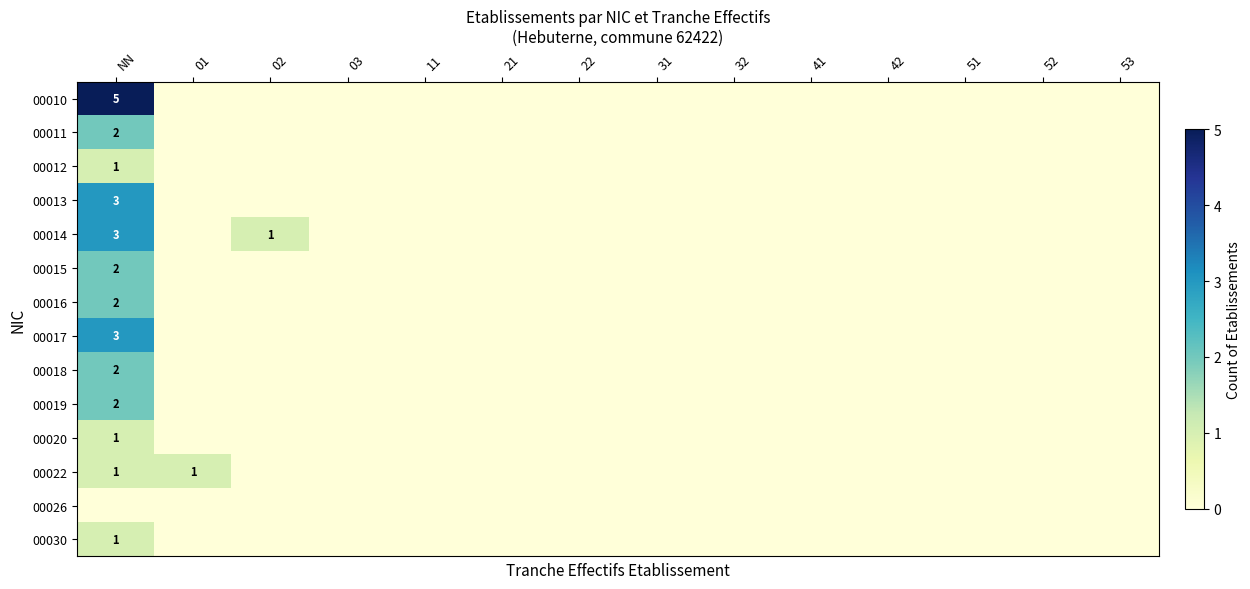

The 00014 series shows 3 at NN. True or false?

True